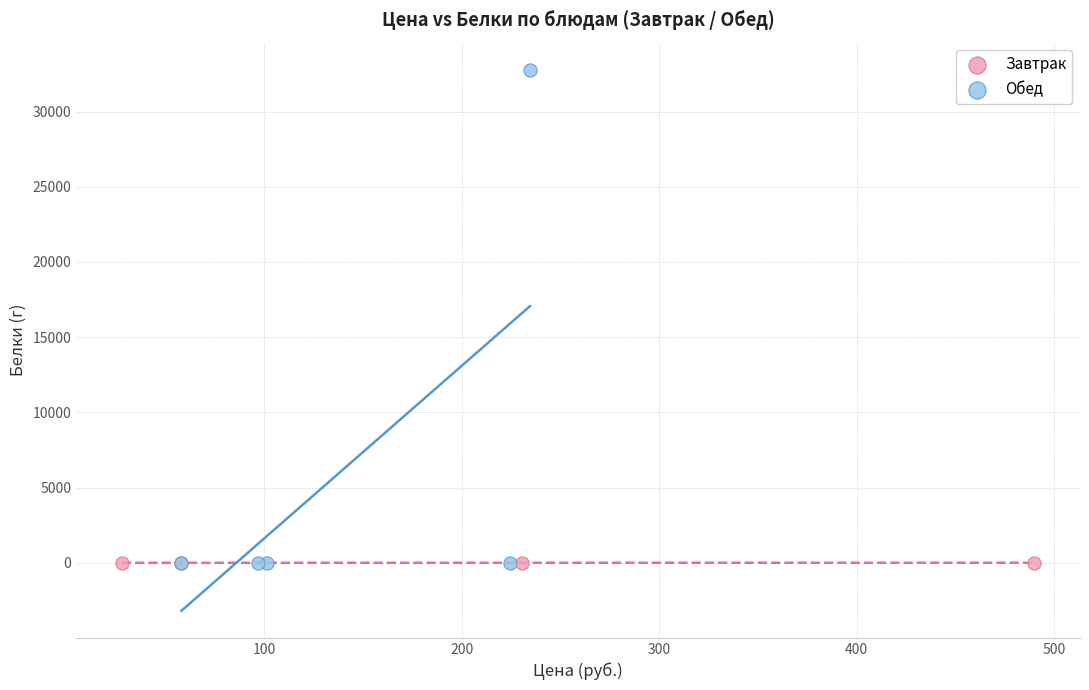

Which series has the largest Y range (max minus min)?

Обед